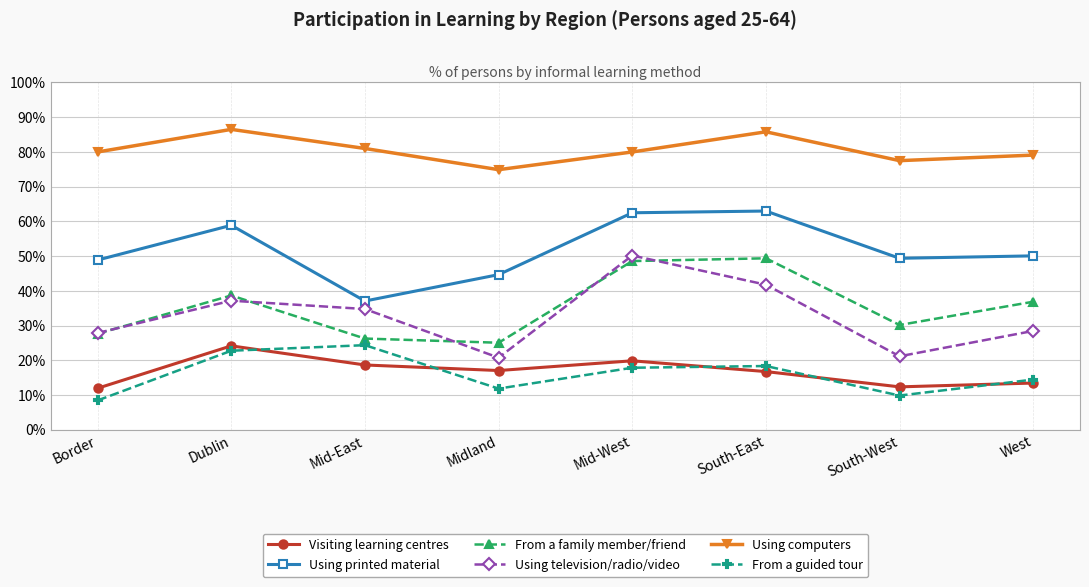

Where is the first local minimum for Visiting learning centres?

Midland